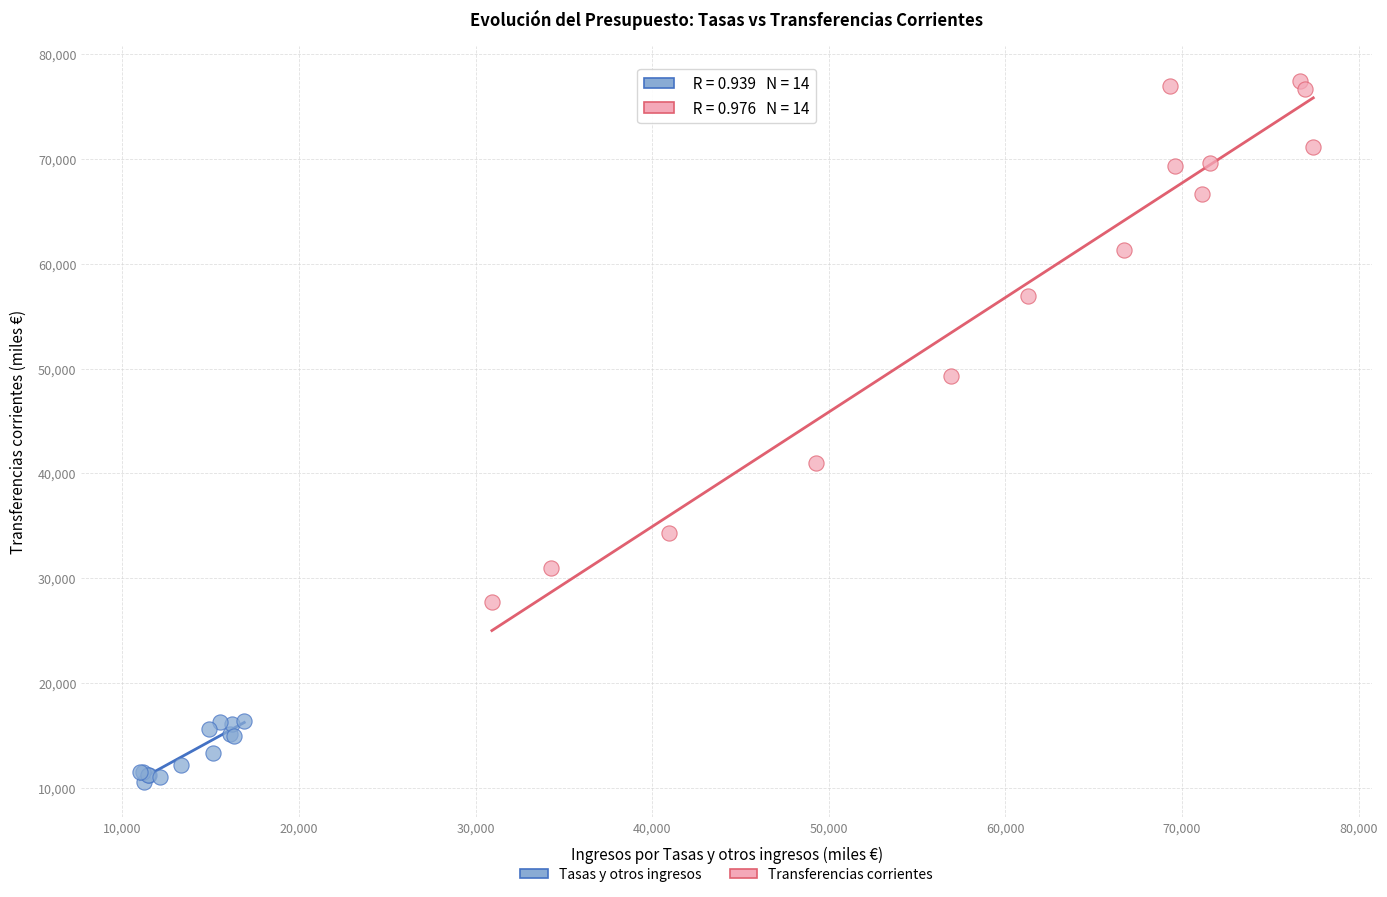

Which series contains the lowest Y value?

Tasas y otros ingresos